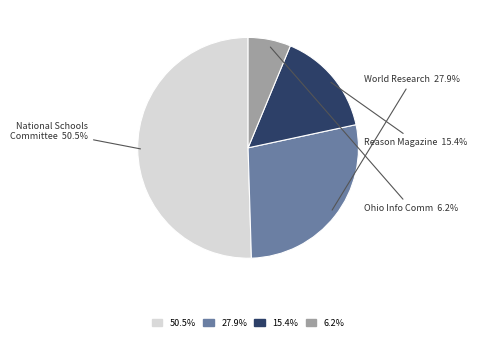

Is there a majority slice in this chart?

Yes